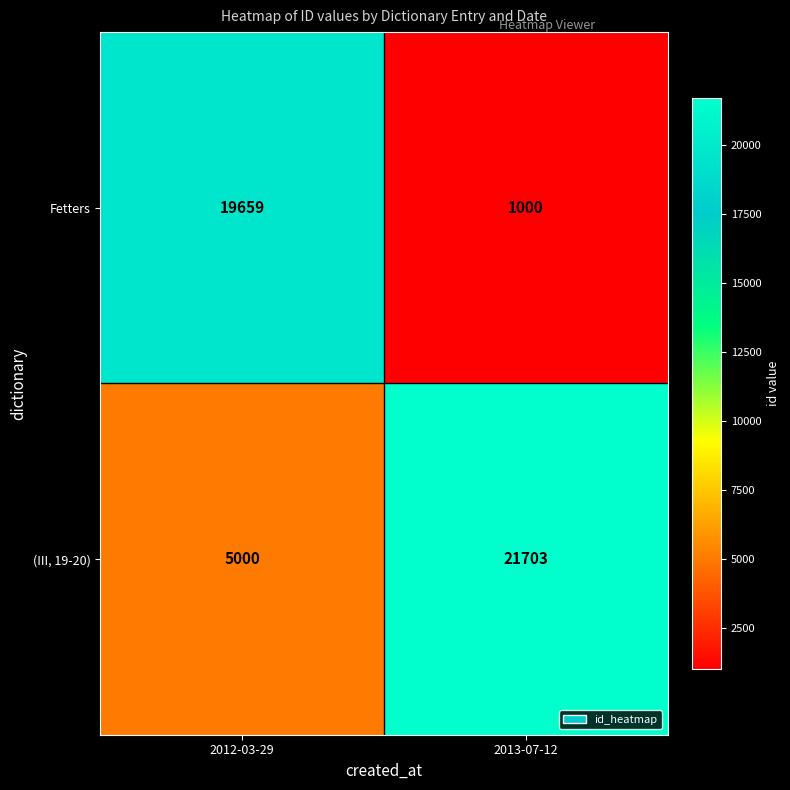

What is the average value of the (III, 19-20) series?

13352